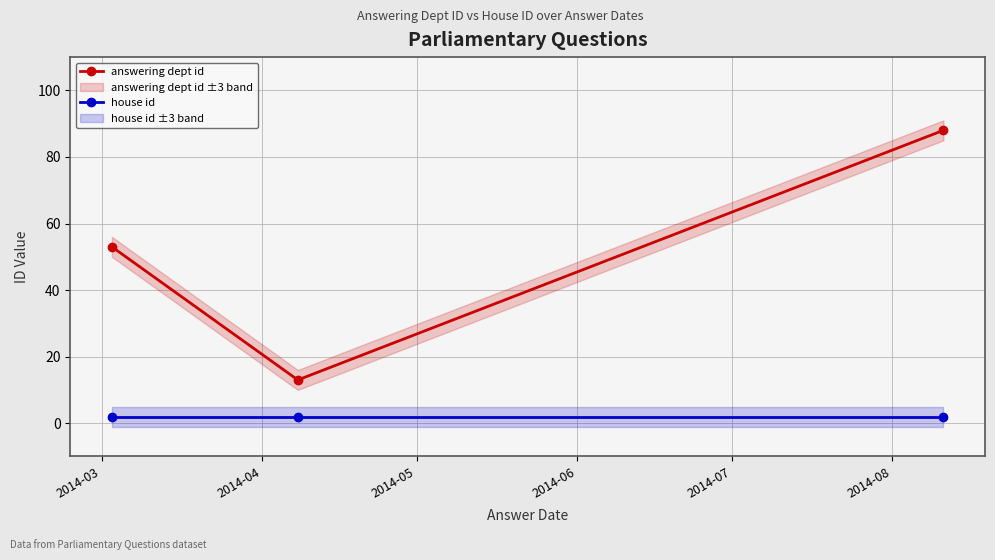

What is the highest value of the answering dept id series?

88